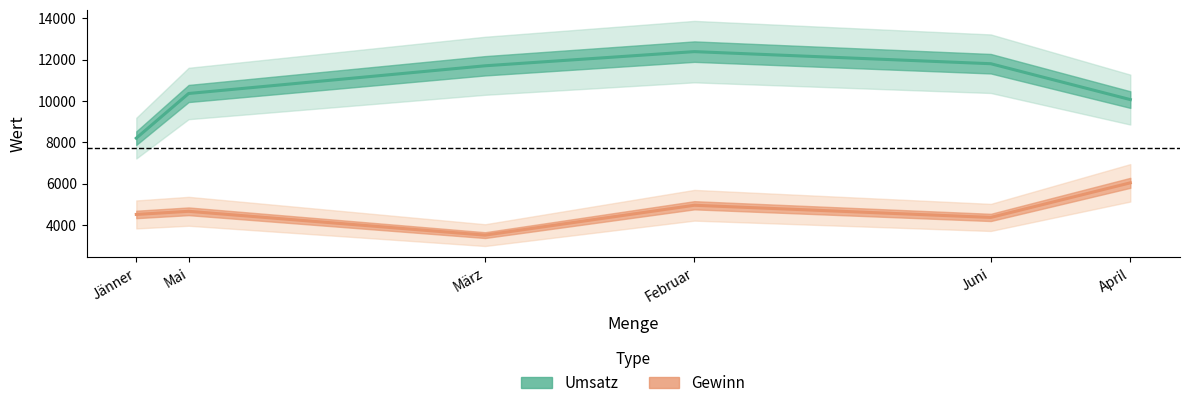

How many values in the Umsatz series exceed 11700?

2